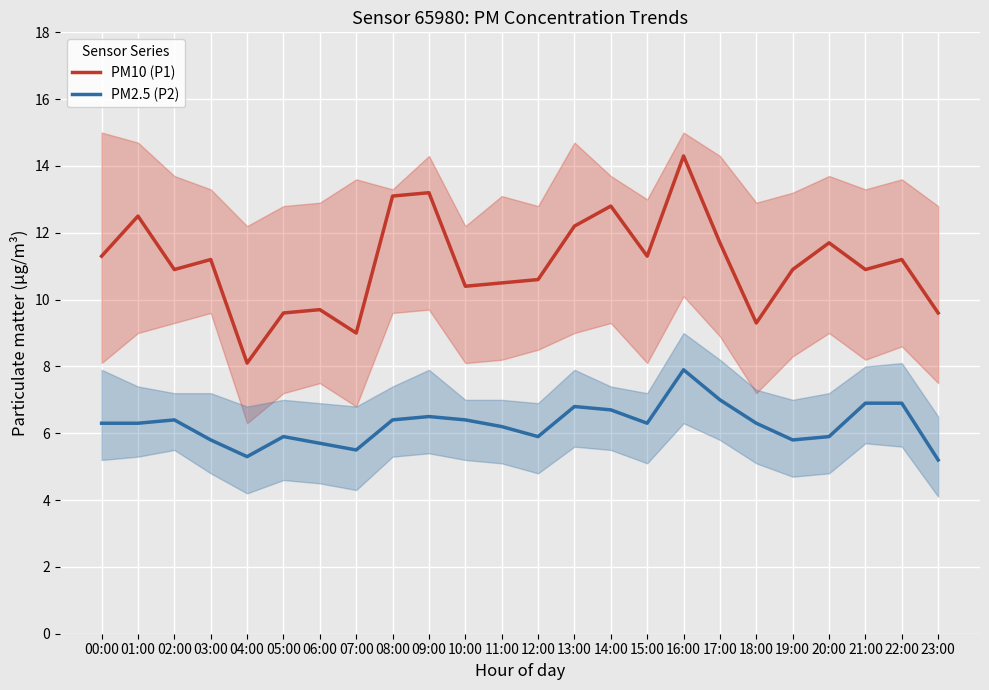

Rank the series by their maximum value, from highest to lowest.

PM10 (P1), PM2.5 (P2)